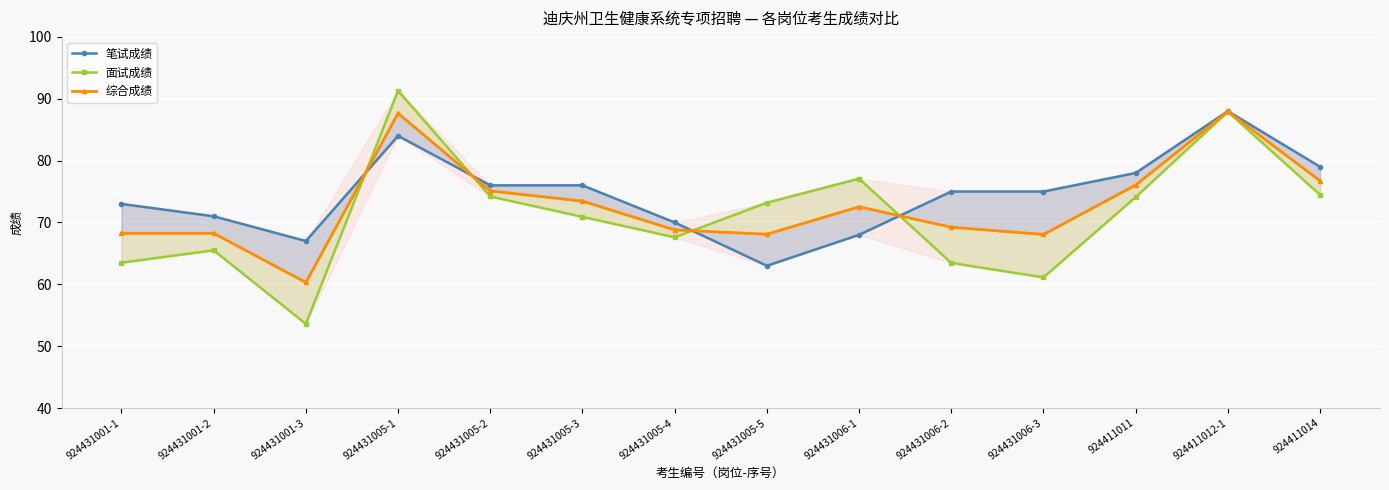

After their last crossing, which series has the higher values: 面试成绩 or 综合成绩?

综合成绩